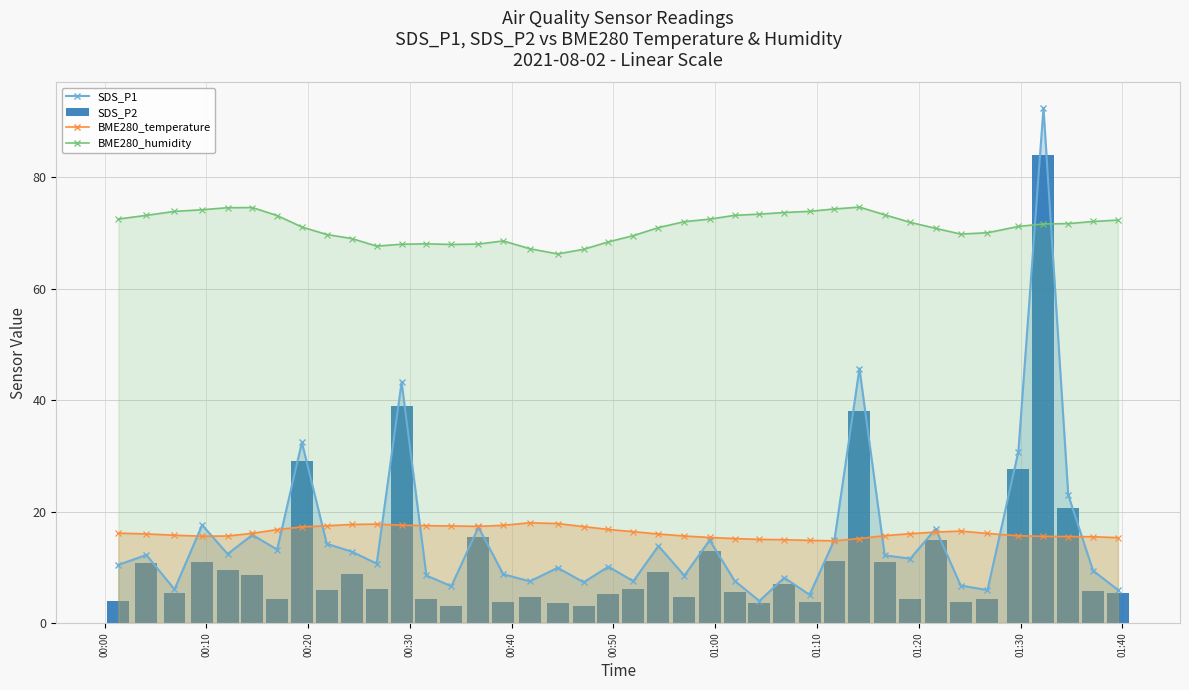

What is the value of the SDS_P1 line bar at the 31st from the left?

12.1